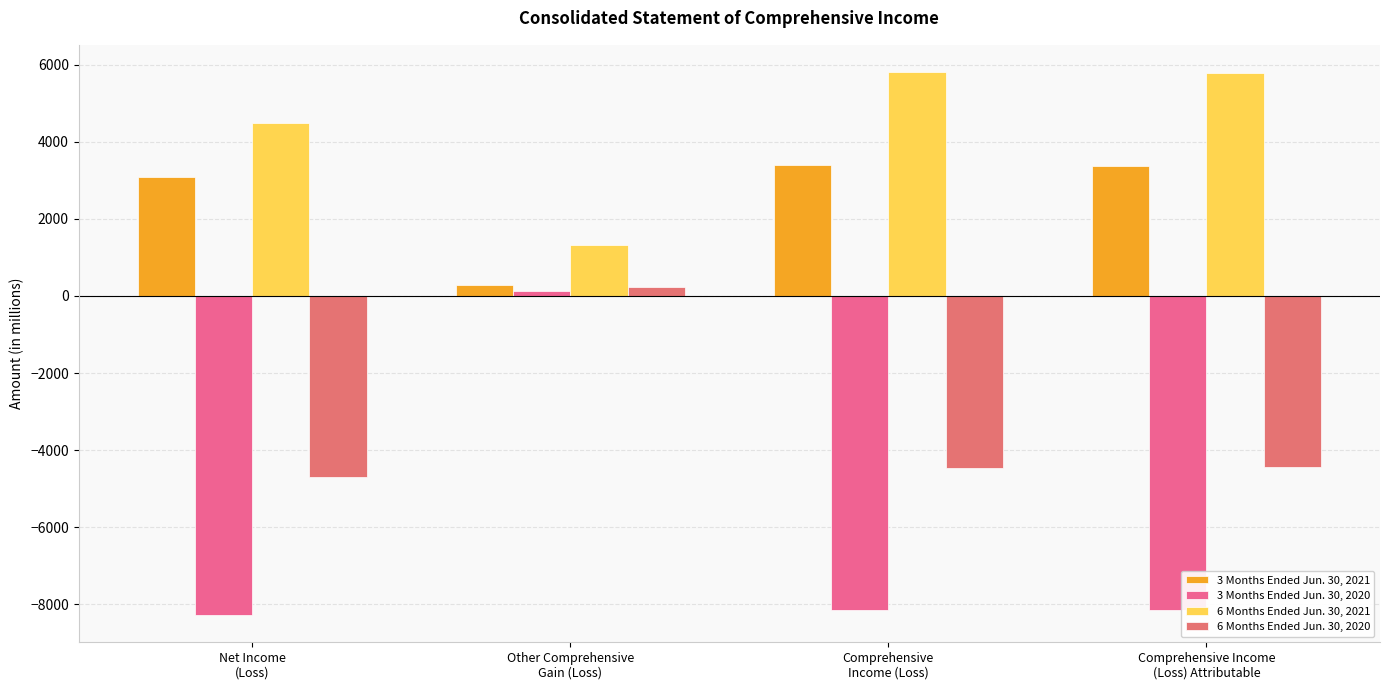

Which series has the largest total across all categories?

6 Months Ended Jun. 30, 2021